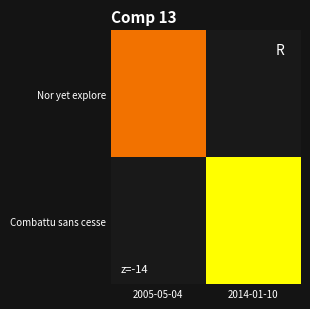

Count the number of categories in the chart.

2